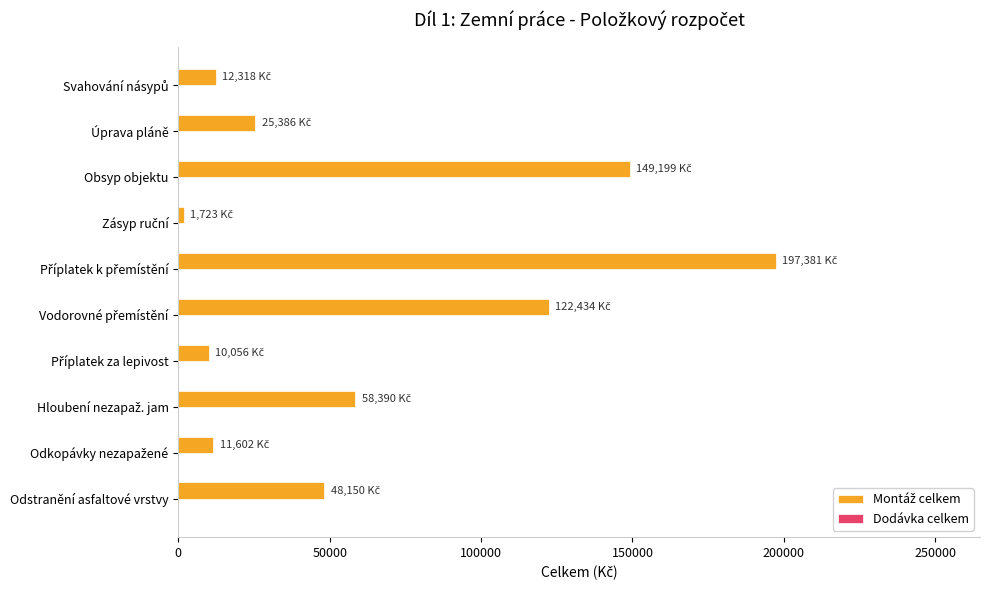

Are the bars grouped side by side (vs. stacked)?

No